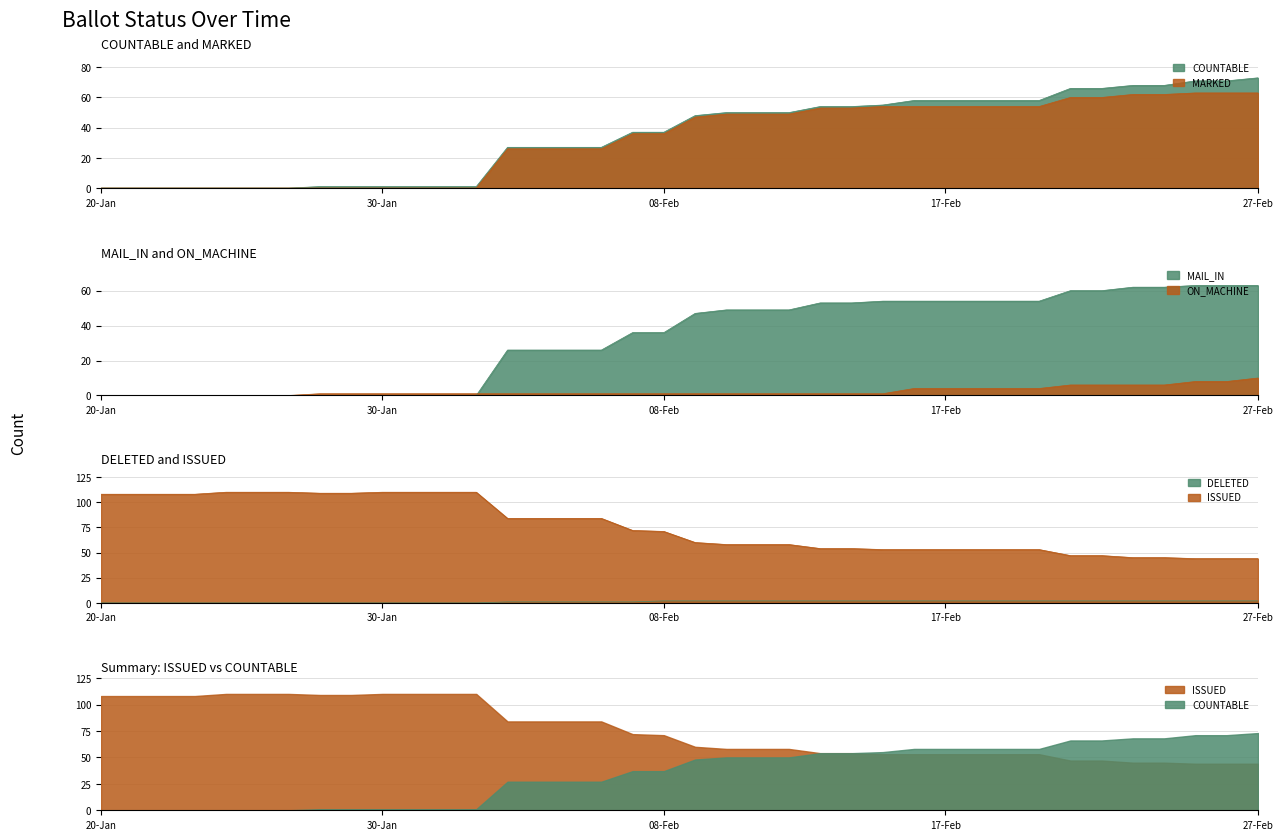

Rank the series by their maximum value, from highest to lowest.

ISSUED, COUNTABLE, MARKED, MAIL_IN, ON_MACHINE, DELETED